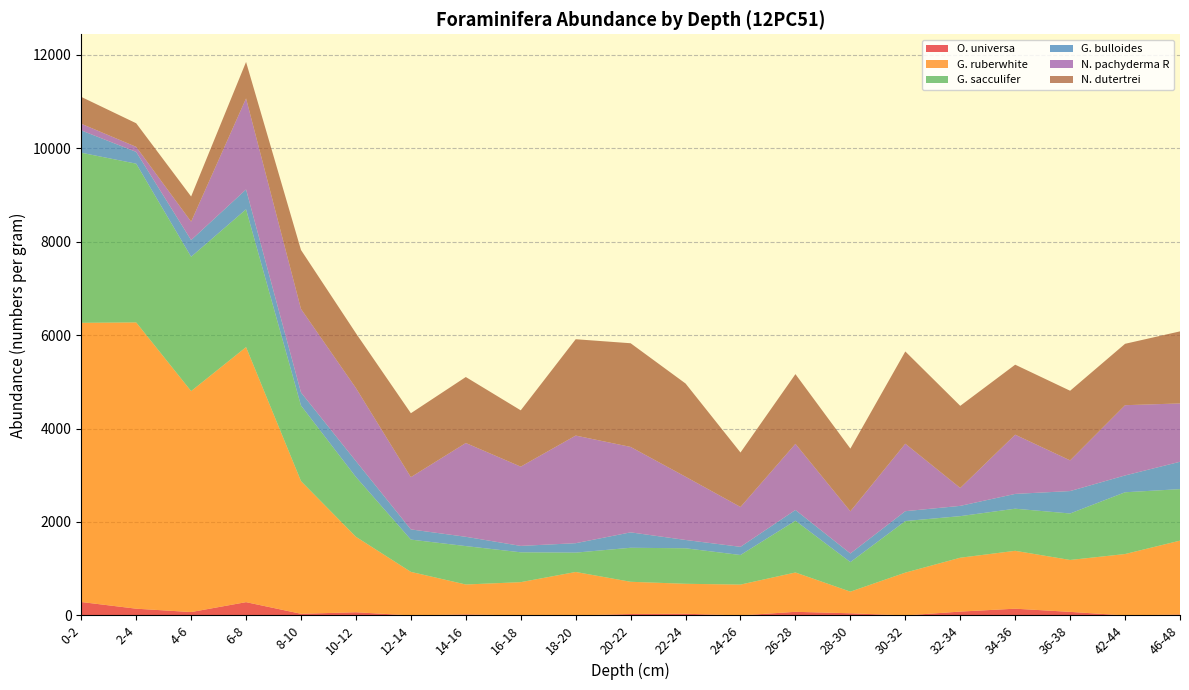

Reading left to right, transcribe all the data shown in this chart.

O. universa: 0-2=287	2-4=144	4-6=72	6-8=284	8-10=35	10-12=68	12-14=0	14-16=22	16-18=0	18-20=0	20-22=30	22-24=36	24-26=0	26-28=77	28-30=46	30-32=0	32-34=82	34-36=144	36-38=76	42-44=0	46-48=20
G. ruberwhite: 0-2=5976	2-4=6128	4-6=4730	6-8=5459	8-10=2840	10-12=1615	12-14=932	14-16=640	16-18=712	18-20=930	20-22=690	22-24=641	24-26=660	26-28=842	28-30=463	30-32=916	32-34=1153	34-36=1239	36-38=1111	42-44=1314	46-48=1581
G. sacculifer: 0-2=3641	2-4=3398	4-6=2875	6-8=2950	8-10=1617	10-12=1280	12-14=691	14-16=822	16-18=639	18-20=414	20-22=728	22-24=760	24-26=633	26-28=1108	28-30=632	30-32=1104	32-34=890	34-36=901	36-38=995	42-44=1322	46-48=1102
G. bulloides: 0-2=478	2-4=252	4-6=358	6-8=425	8-10=280	10-12=340	12-14=218	14-16=199	16-18=137	18-20=202	20-22=330	22-24=178	24-26=175	26-28=230	28-30=185	30-32=211	32-34=220	34-36=317	36-38=480	42-44=360	46-48=586
N. pachyderma R: 0-2=143	2-4=108	4-6=394	6-8=1949	8-10=1788	10-12=1564	12-14=1119	14-16=2008	16-18=1697	18-20=2304	20-22=1829	22-24=1354	24-26=854	26-28=1416	28-30=903	30-32=1445	32-34=384	34-36=1268	36-38=657	42-44=1504	46-48=1249
N. dutertrei: 0-2=574	2-4=505	4-6=538	6-8=780	8-10=1262	10-12=1173	12-14=1368	14-16=1412	16-18=1205	18-20=2062	20-22=2219	22-24=1995	24-26=1165	26-28=1492	28-30=1342	30-32=1974	32-34=1757	34-36=1498	36-38=1490	42-44=1314	46-48=1542